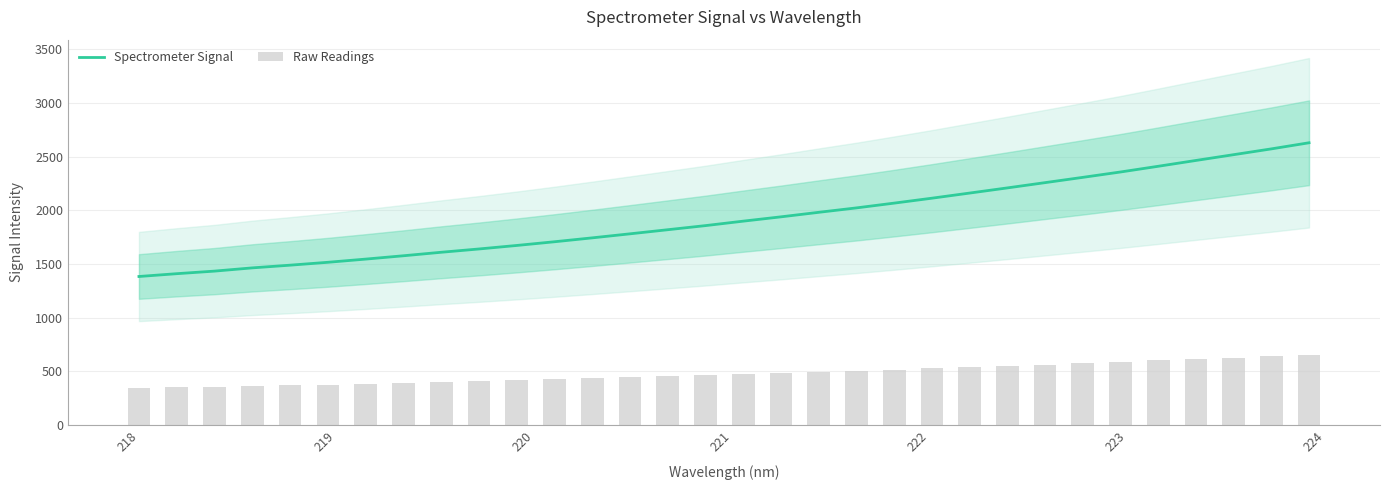

What is the highest value of the Spectrometer Signal series?

2628.1